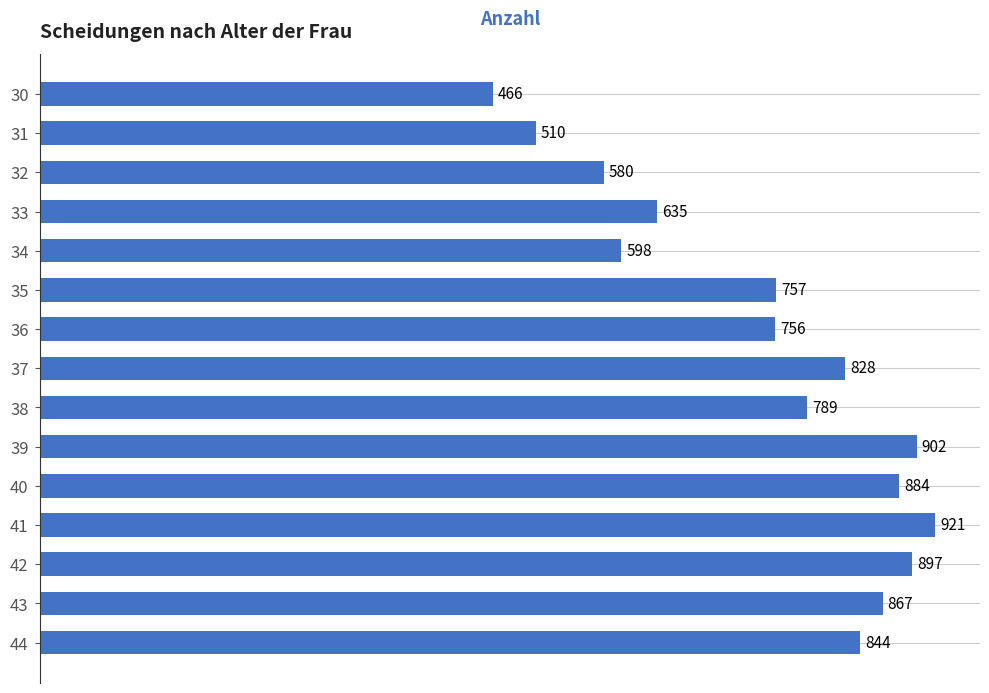

What is the value of the 11th bar from the top?

884